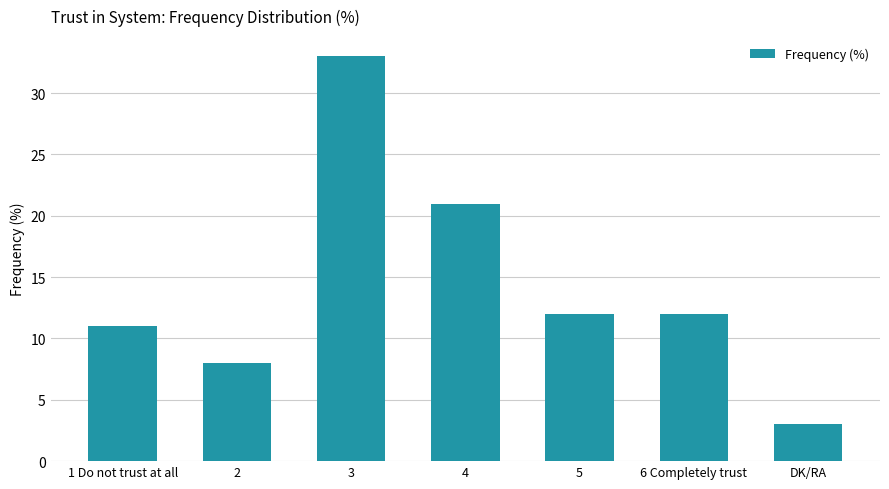

Reading right to left, list all the values displayed in this chart.

3	12	12	21	33	8	11